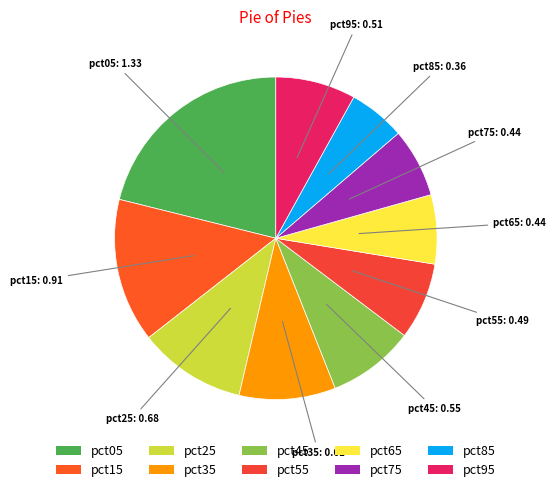

Is it true that pct45 is 9% of the pie?

True